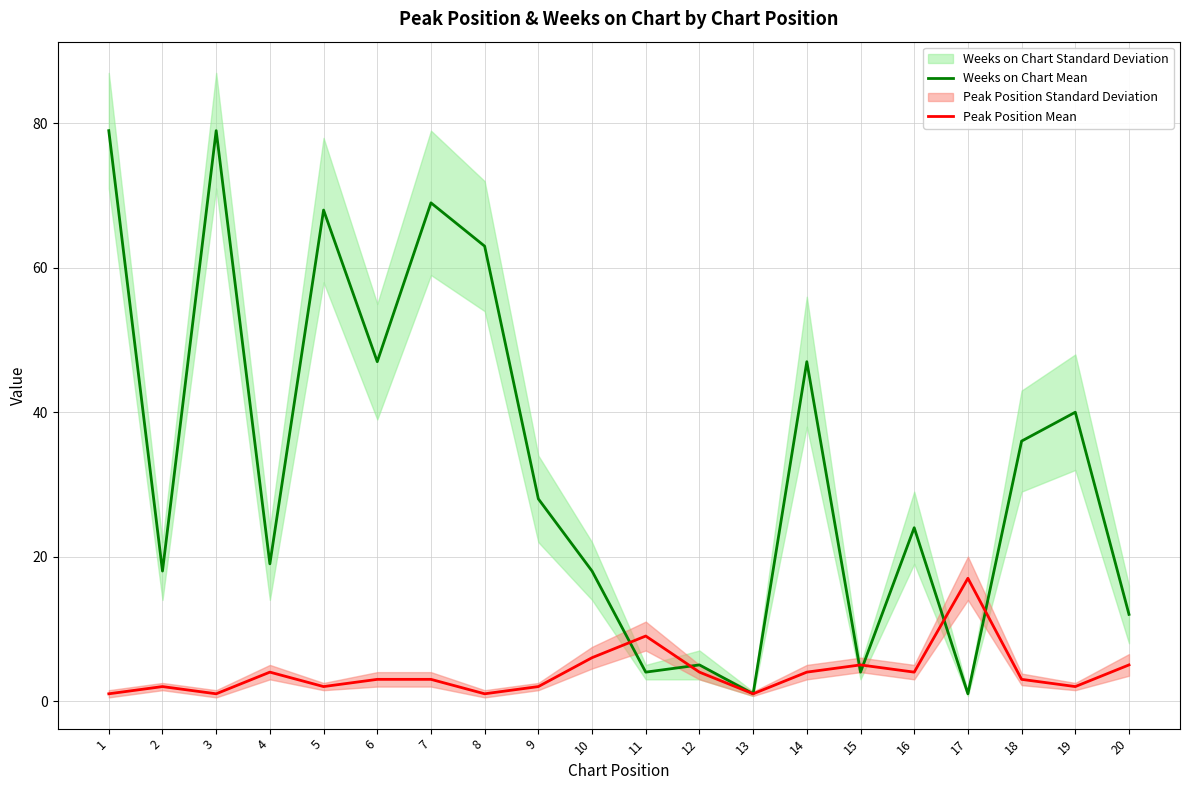

How many lines are shown in the chart?

2